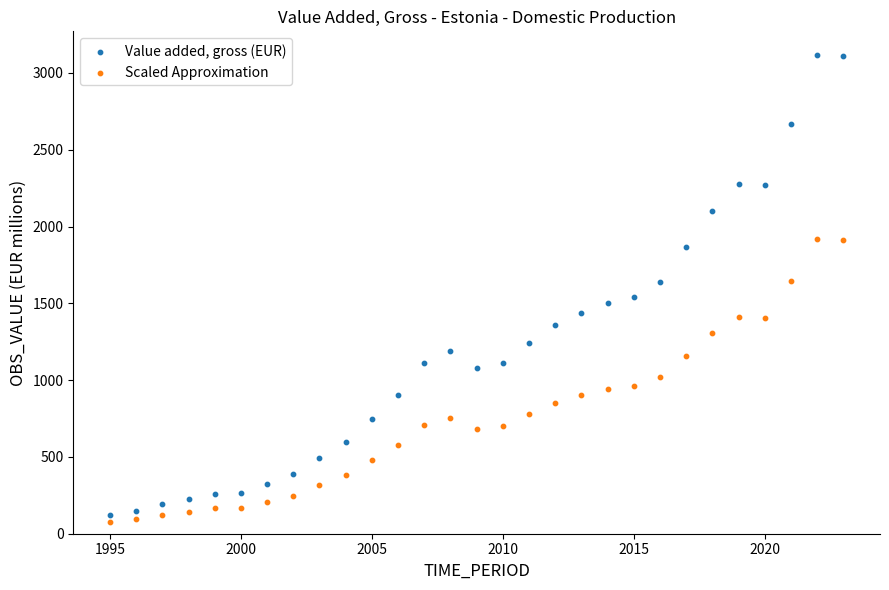

Which series has the widest spread of Y values?

Value added, gross (EUR)